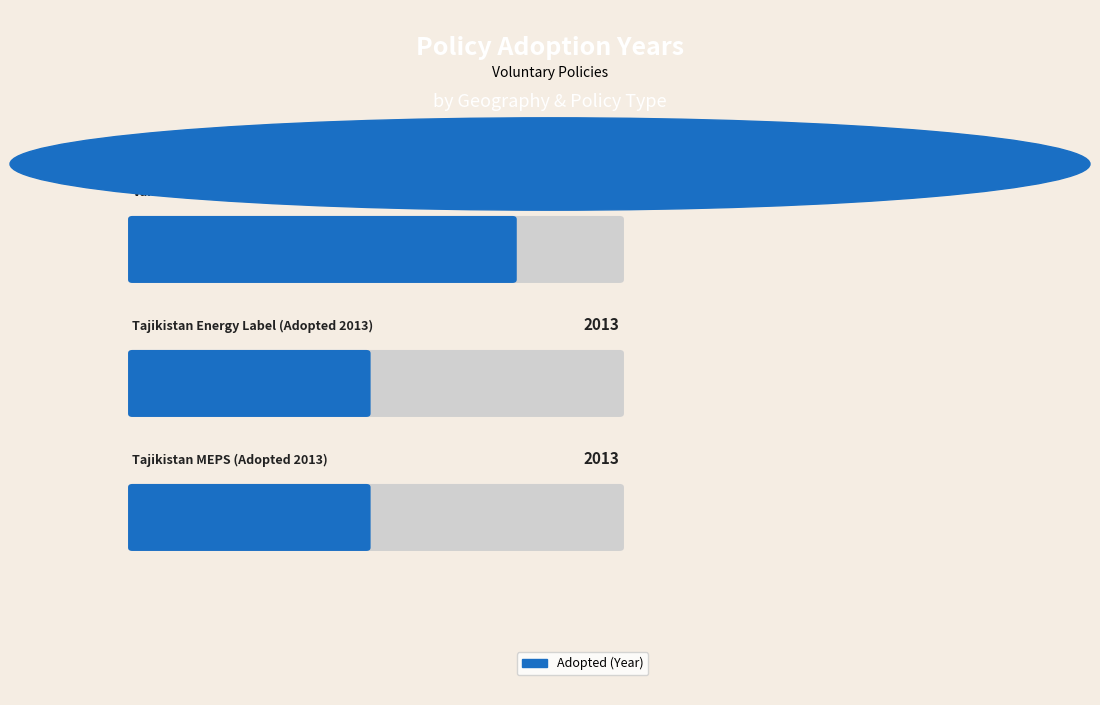

What is the greatest value displayed?

2017